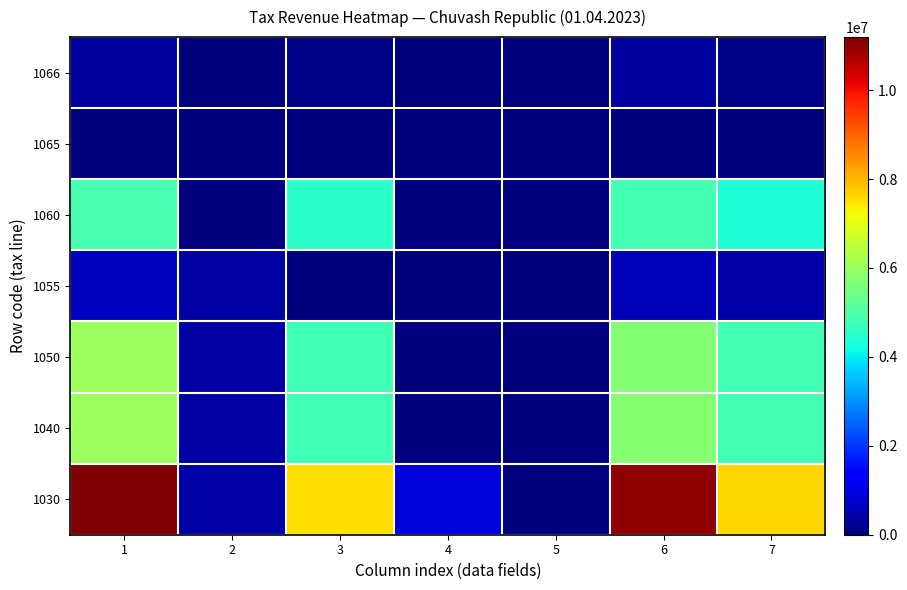

At how many categories does at least one series exceed 1529455?

4